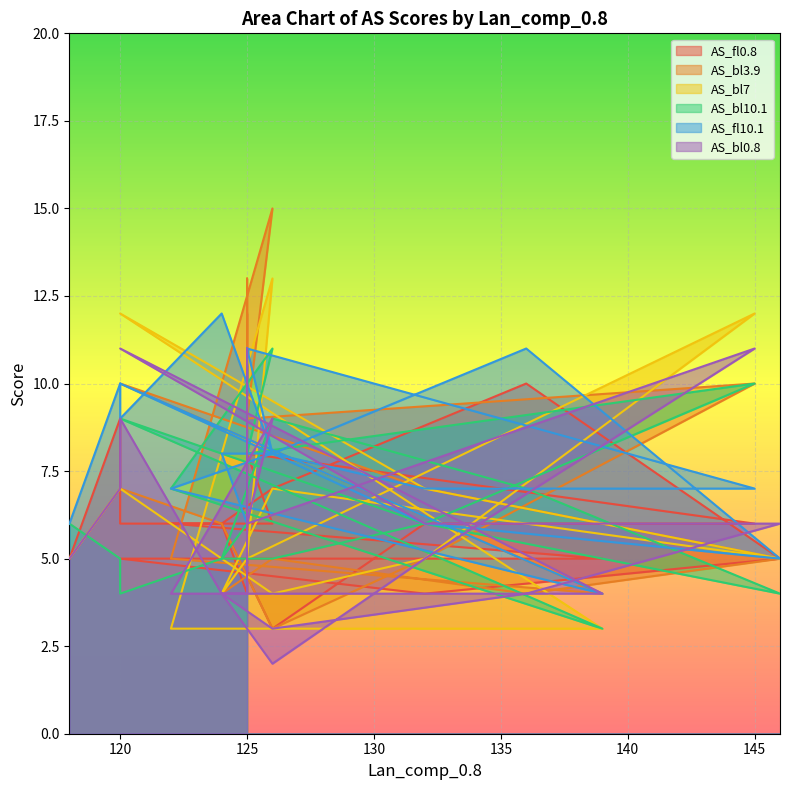

Where is AS_bl10.1 nearest to the value 7?

125